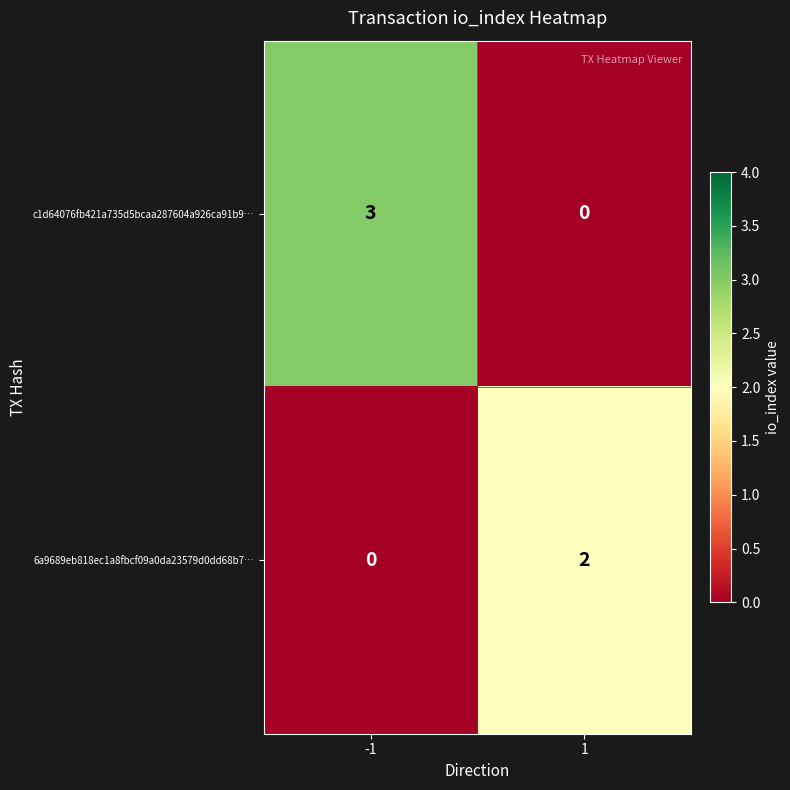

What is the sum of the c1d64076fb421a735d5bcaa287604a926ca91b9… values at -1 and 1?

3